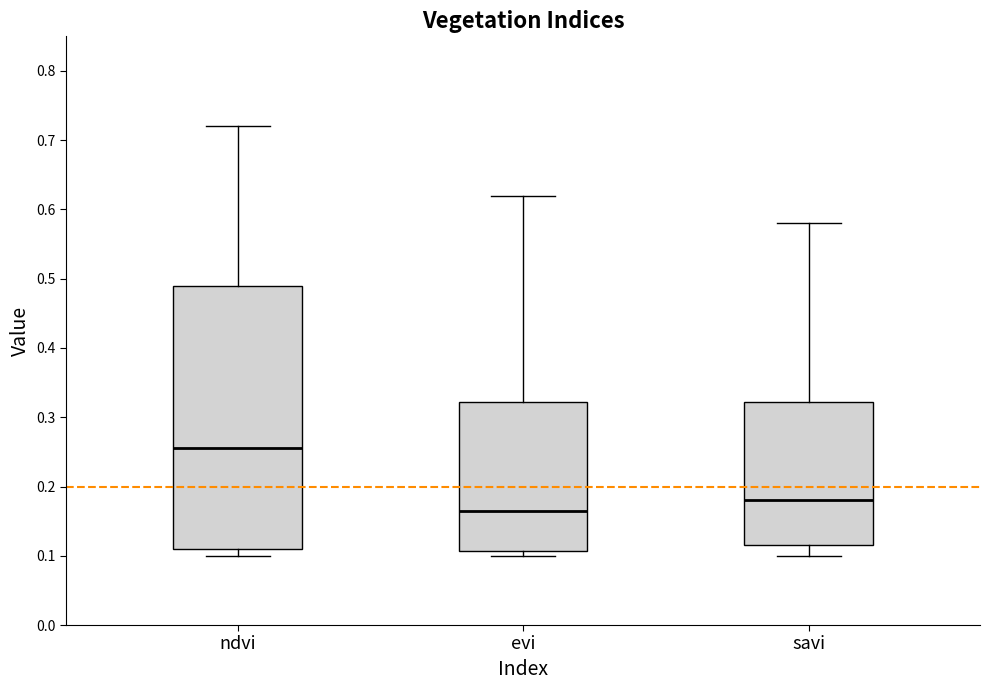

Where is the upper edge of the box for savi on the y-axis? The values are not printed on the chart, so give them approximately, as read against the axis.

0.32